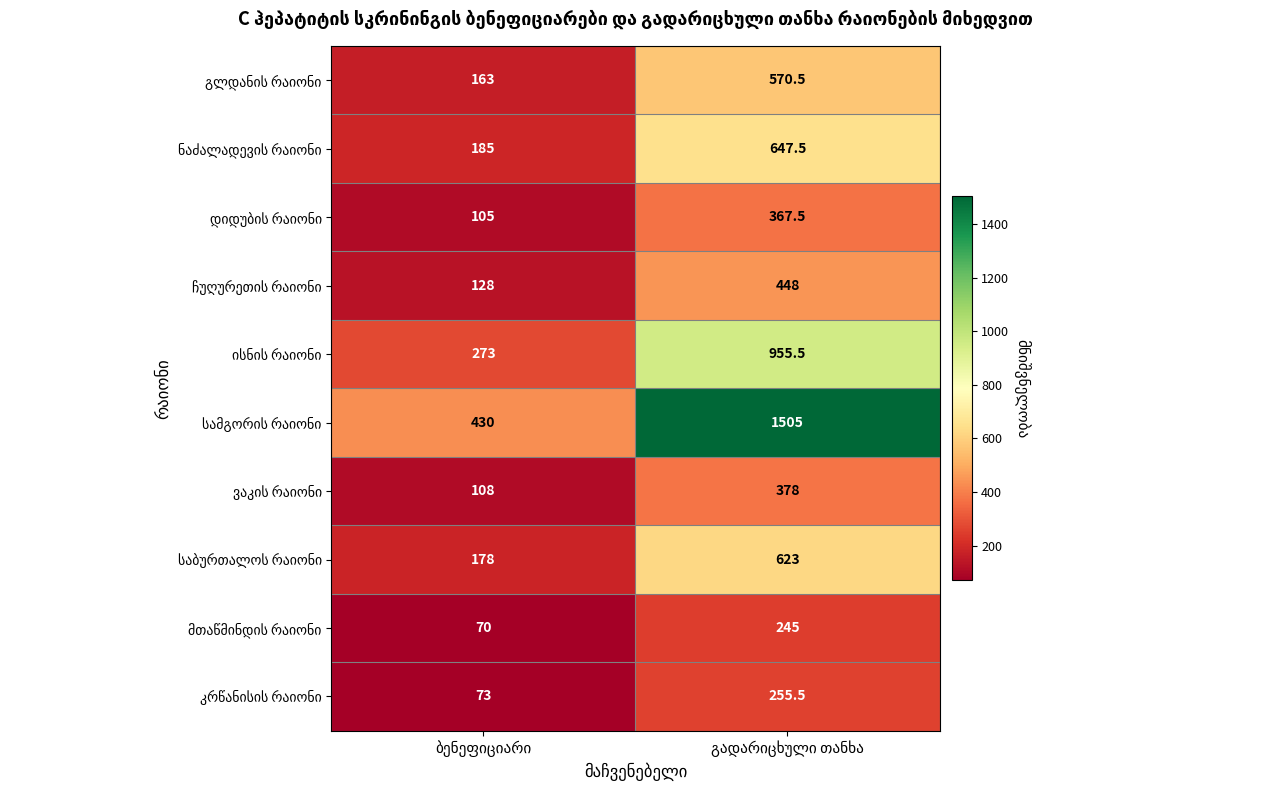

What is the minimum value shown in the chart?

70.0